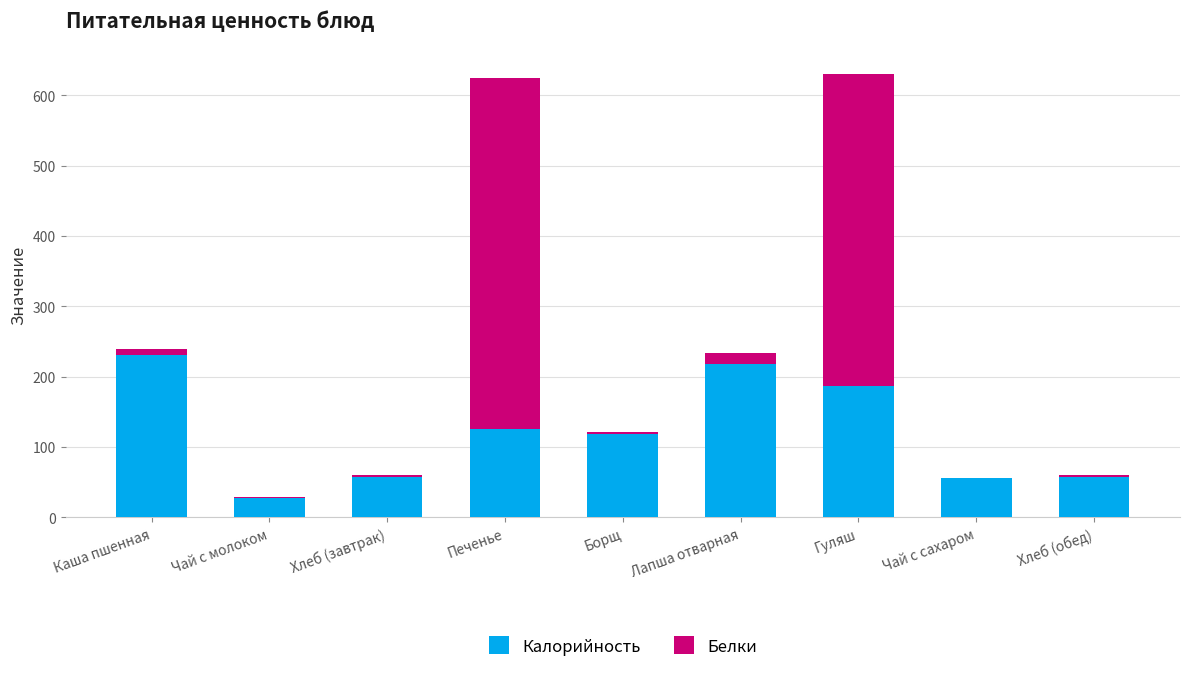

Are the bars grouped side by side (vs. stacked)?

No